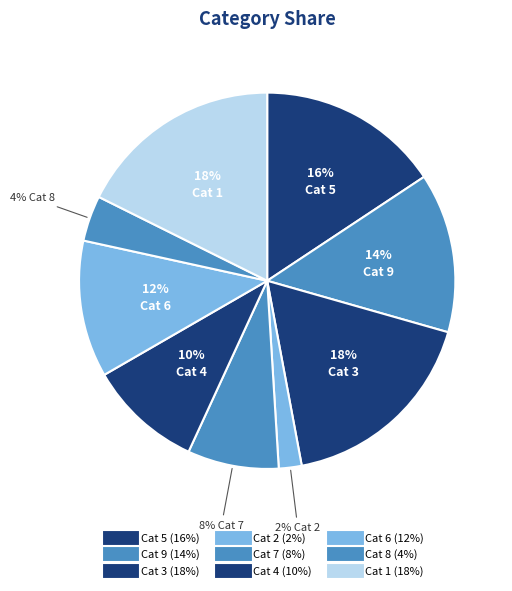

Count the number of slices in the pie.

9